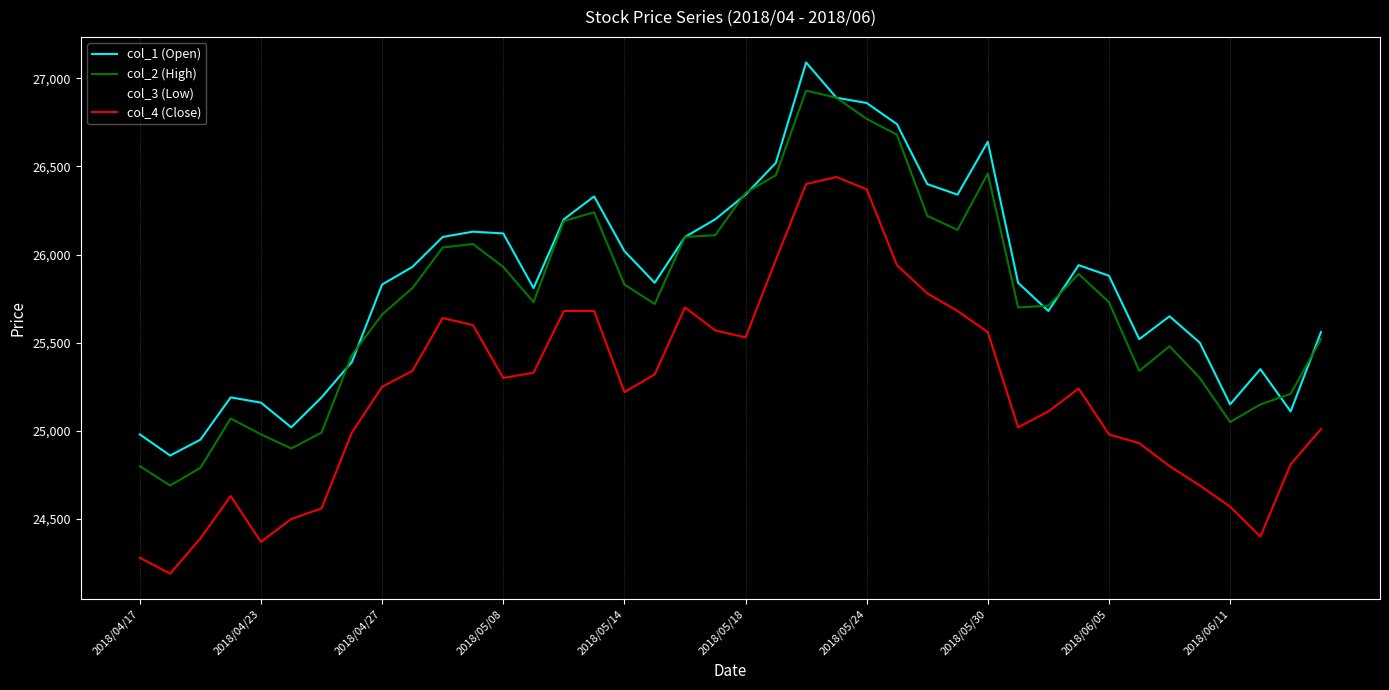

What is the minimum value for col_3 (Low)?

24380